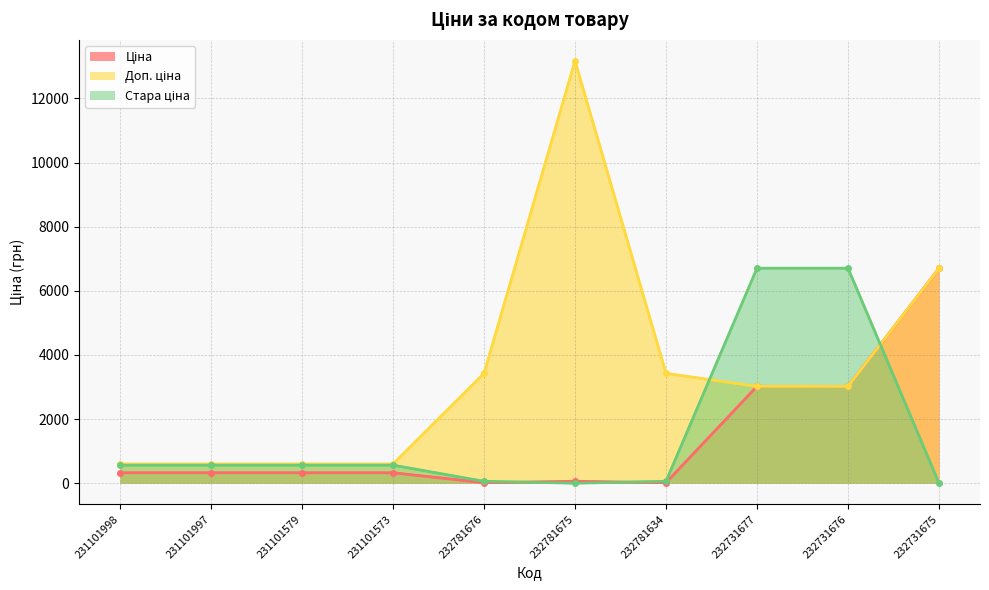

At which label does Ціна first exceed 326?

231101998